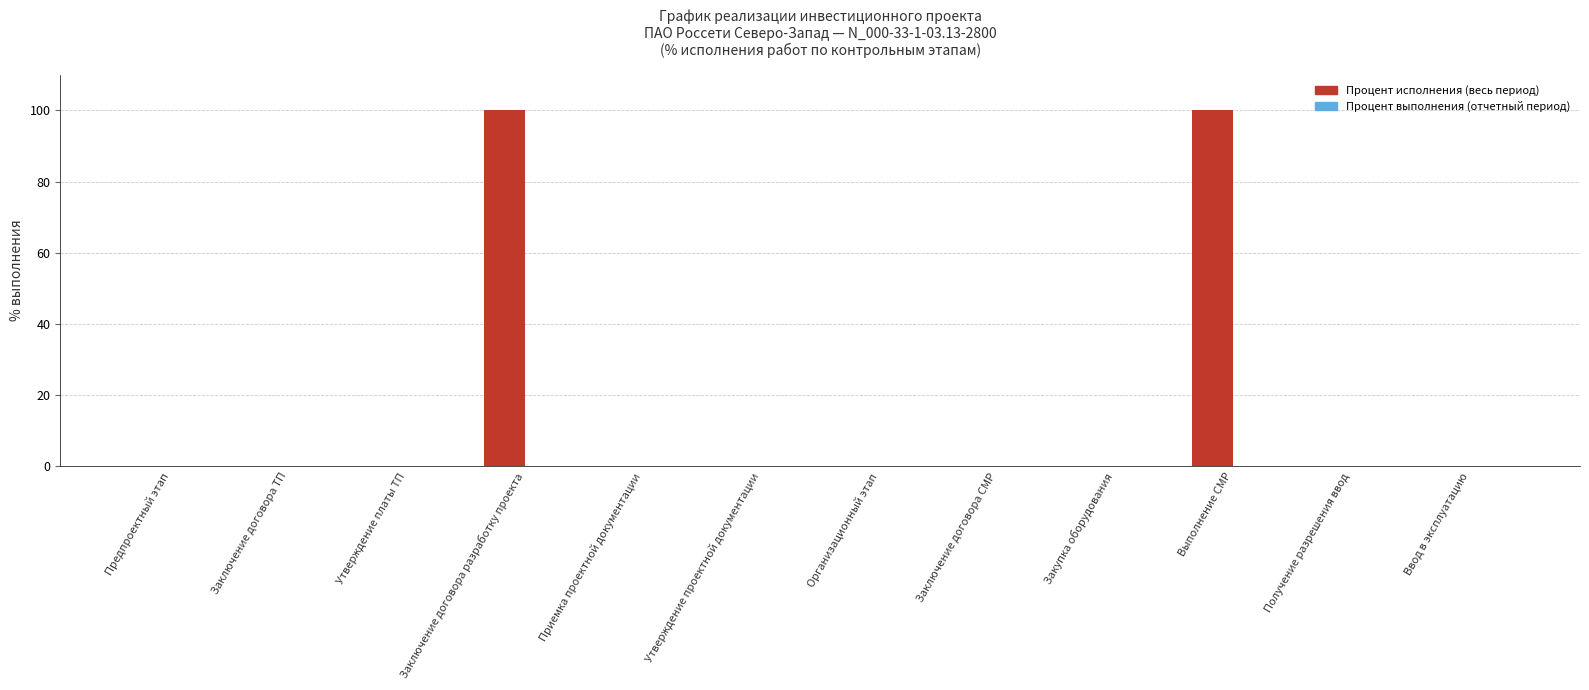

True or false: the data shows 0 at Организационный этап.

True